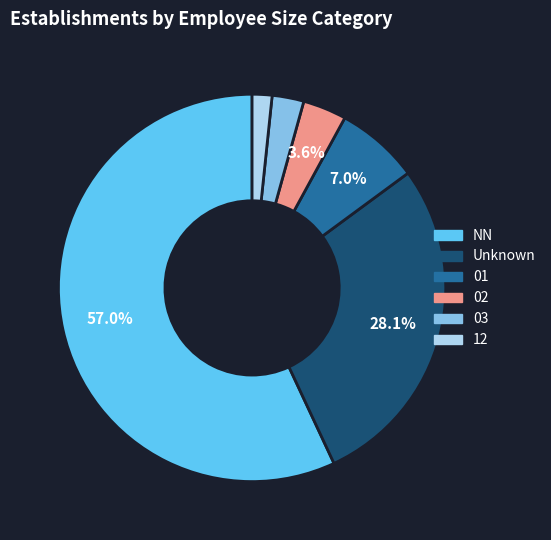

Is there a majority slice in this chart?

Yes